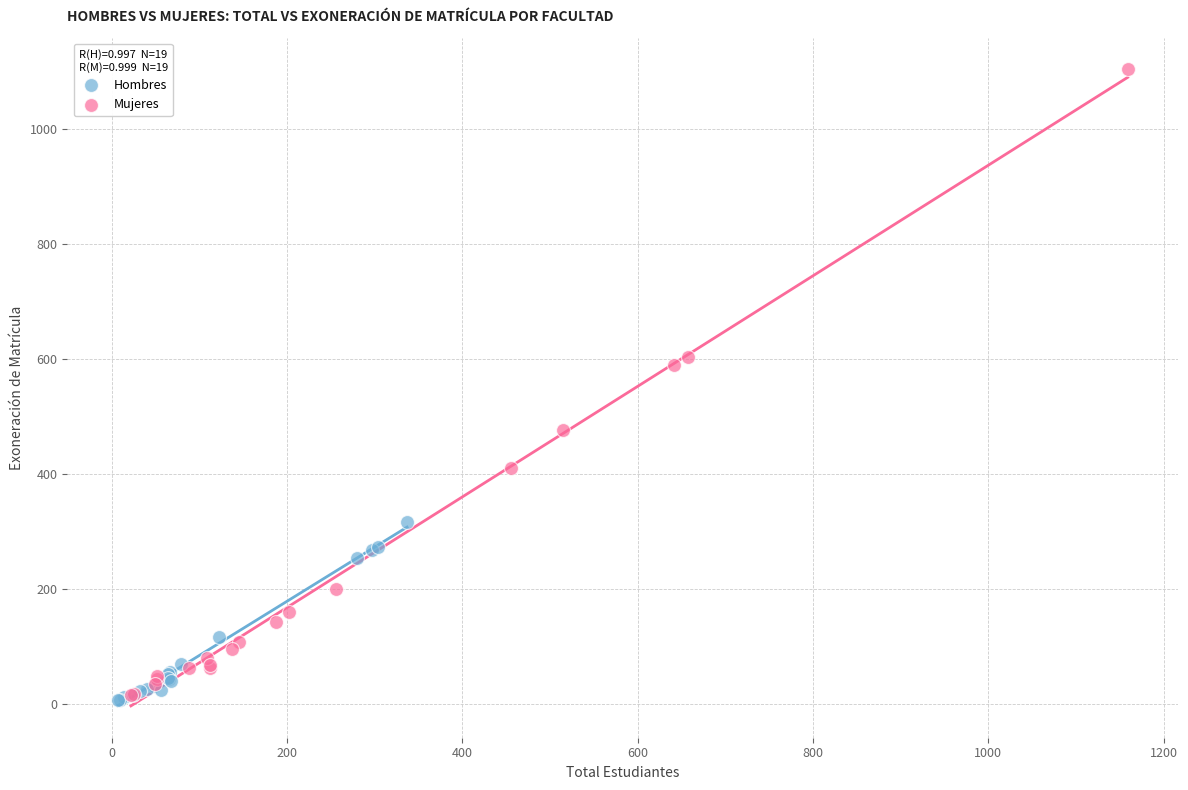

Which series has the widest spread of Y values?

Mujeres